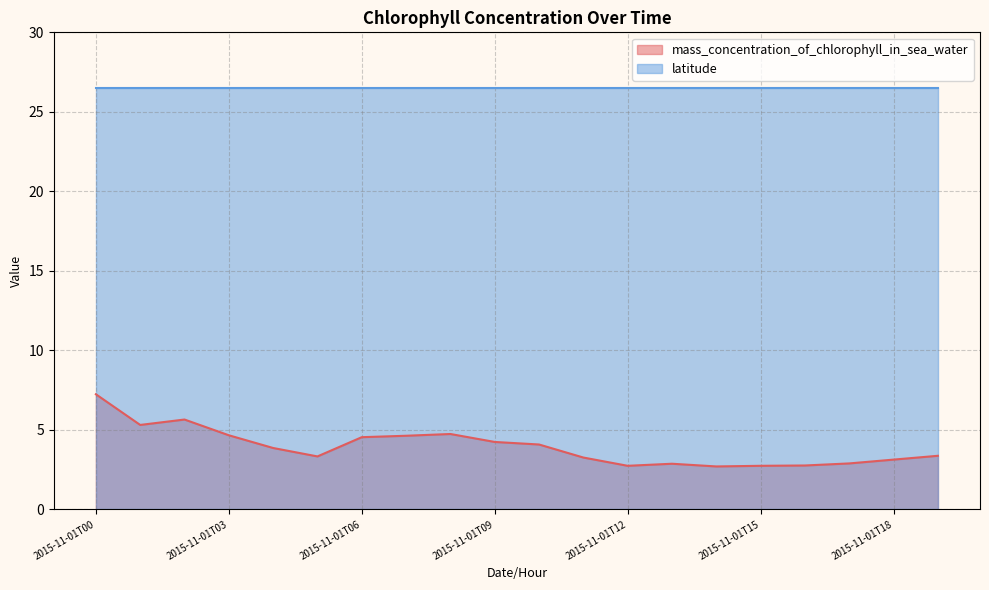

Reading left to right, what are all the values shown in this chart?

2015-11-01T00=7.2	2015-11-01T01=5.3	2015-11-01T02=5.7	2015-11-01T03=4.7	2015-11-01T04=3.9	2015-11-01T05=3.3	2015-11-01T06=4.5	2015-11-01T07=4.6	2015-11-01T08=4.7	2015-11-01T09=4.2	2015-11-01T10=4.1	2015-11-01T11=3.3	2015-11-01T12=2.7	2015-11-01T13=2.9	2015-11-01T14=2.7	2015-11-01T15=2.7	2015-11-01T16=2.8	2015-11-01T17=2.9	2015-11-01T18=3.1	2015-11-01T19=3.4